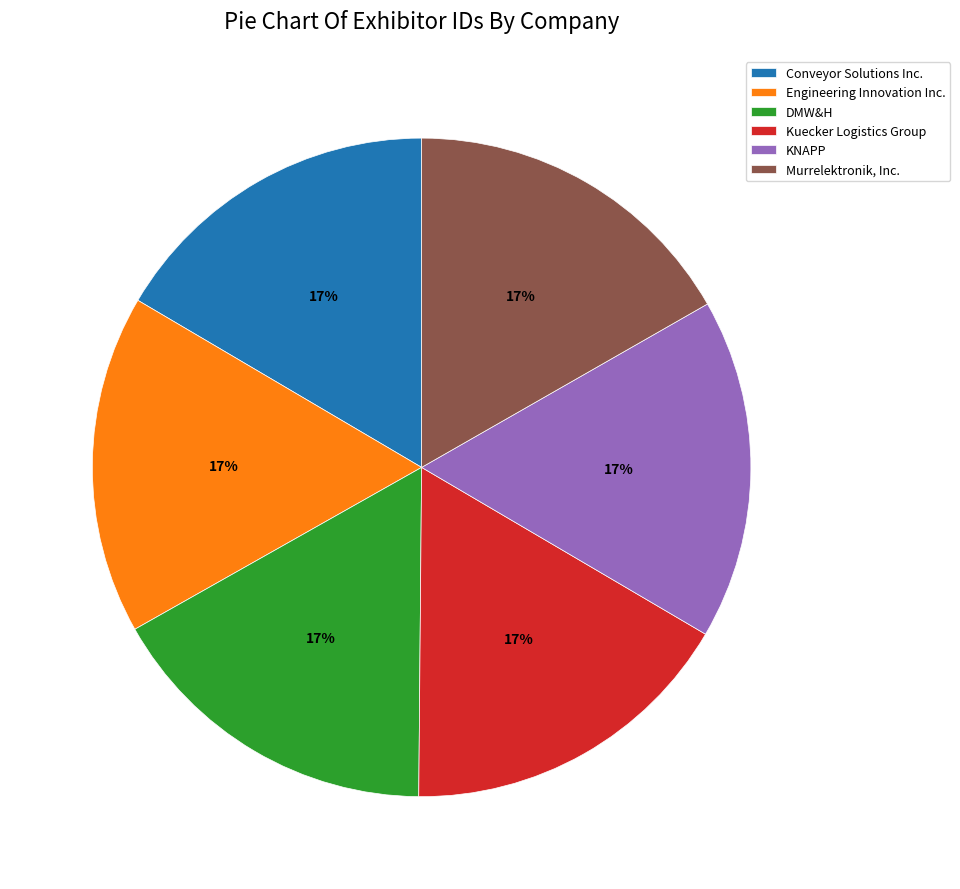

Does any single category account for the majority?

No